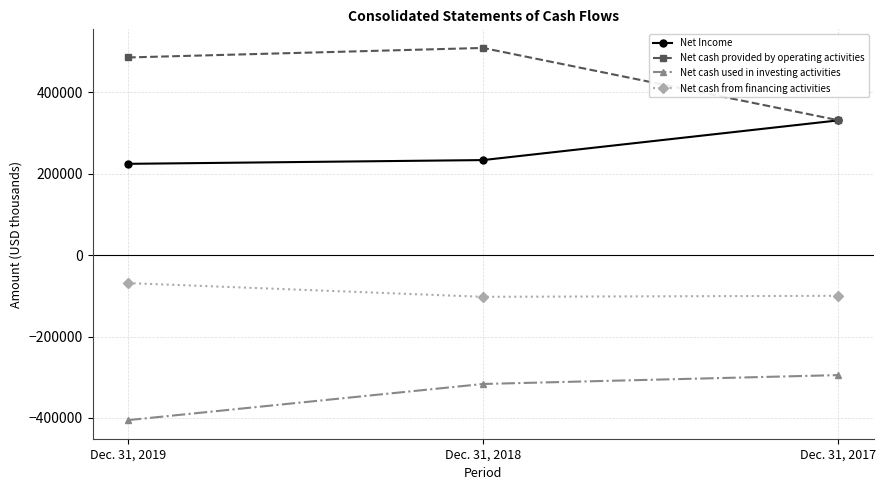

Is the value of Net cash provided by operating activities at Dec. 31, 2019 greater than the value of Net cash from financing activities at Dec. 31, 2019?

Yes